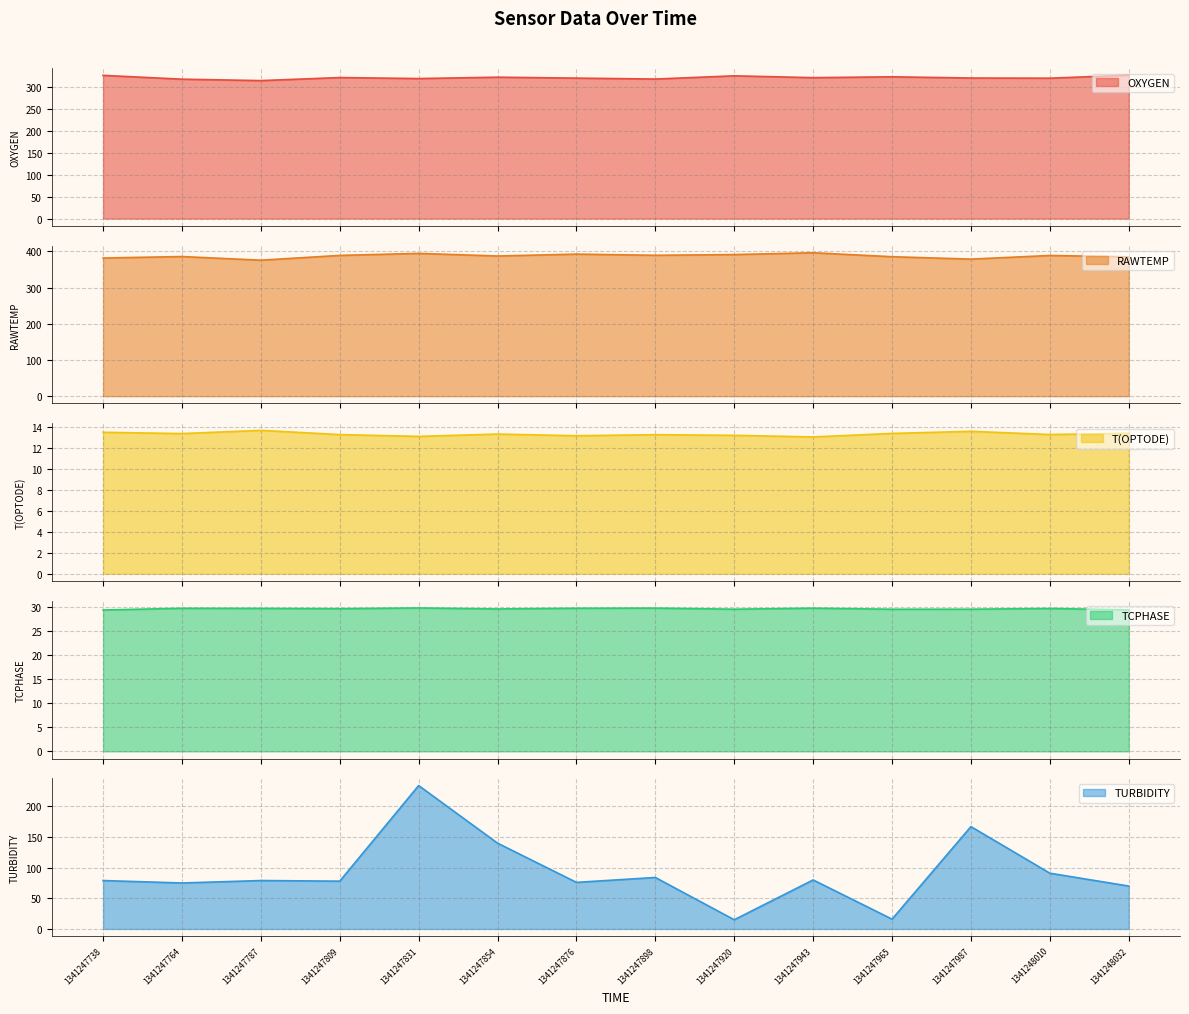

At which label does T(OPTODE) reach its minimum?

1341247943